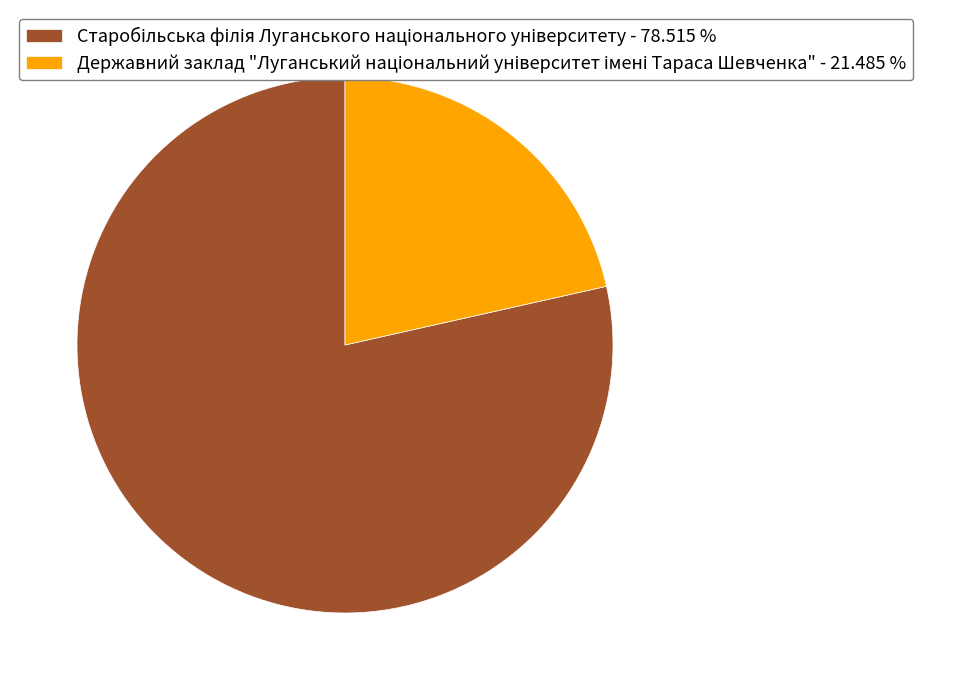

Is there any slice that represents more than half of the pie?

Yes